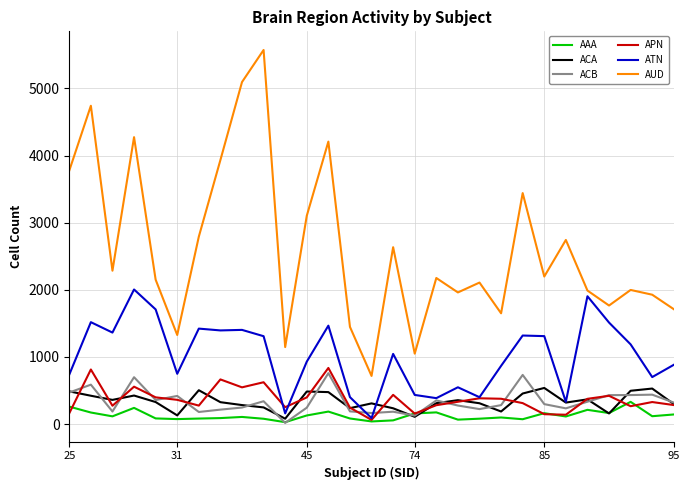

Which series has the largest total across all categories?

AUD